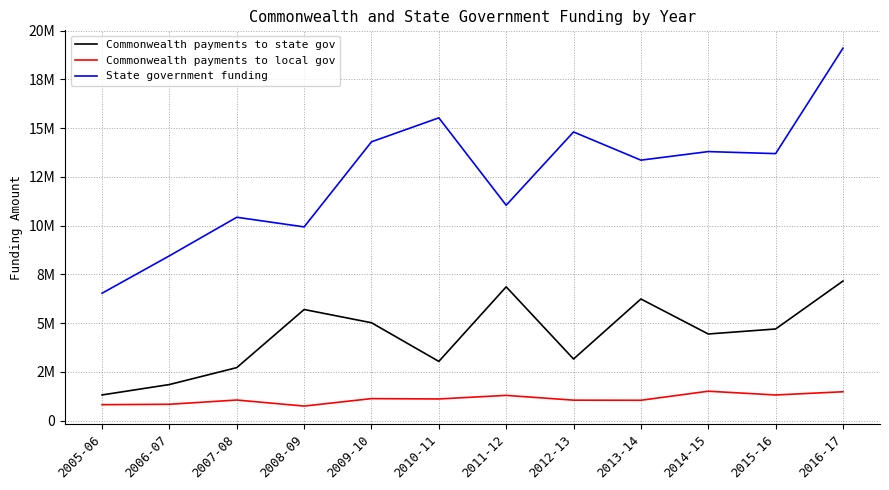

What are all the series names shown in the legend?

Commonwealth payments to state gov, Commonwealth payments to local gov, State government funding